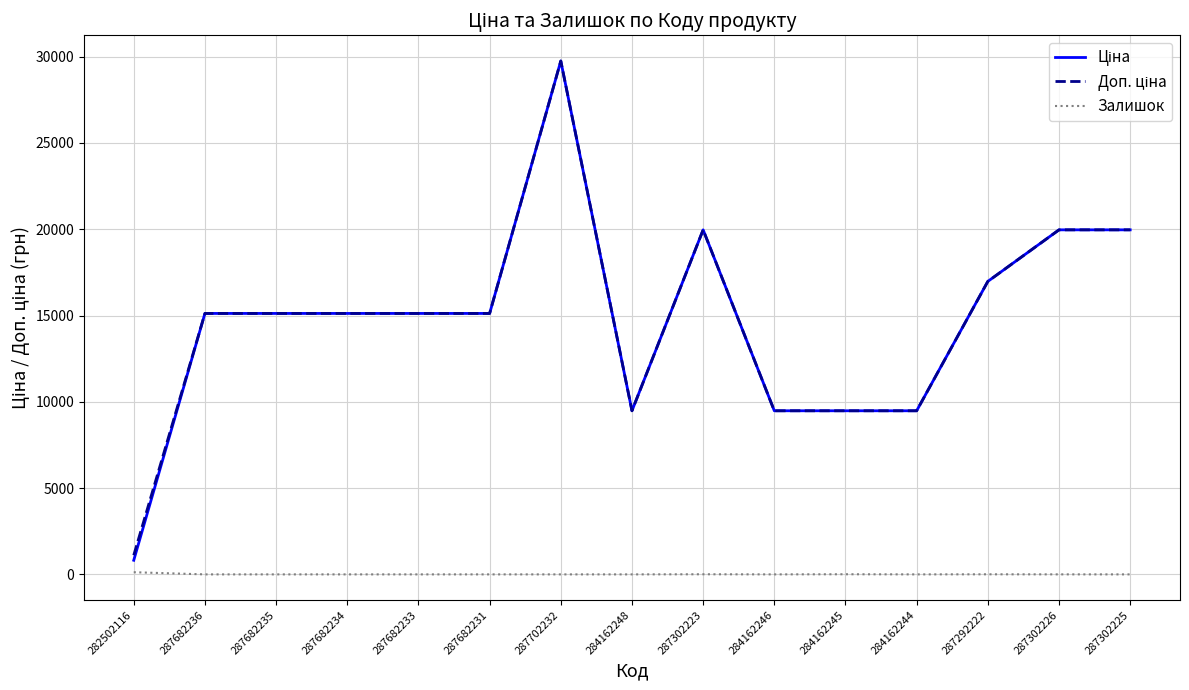

What is the difference between the highest and lowest values at 284162246?

9480.1